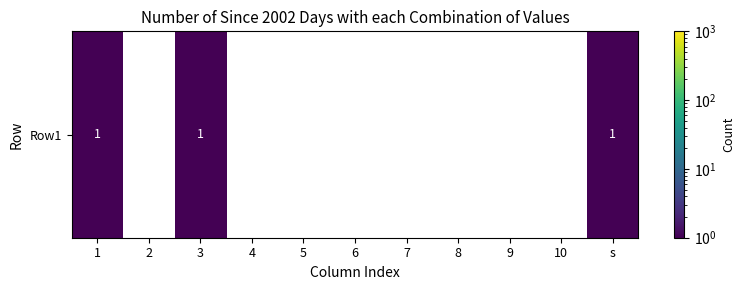

The chart shows a value of 0 at 5. True or false?

False